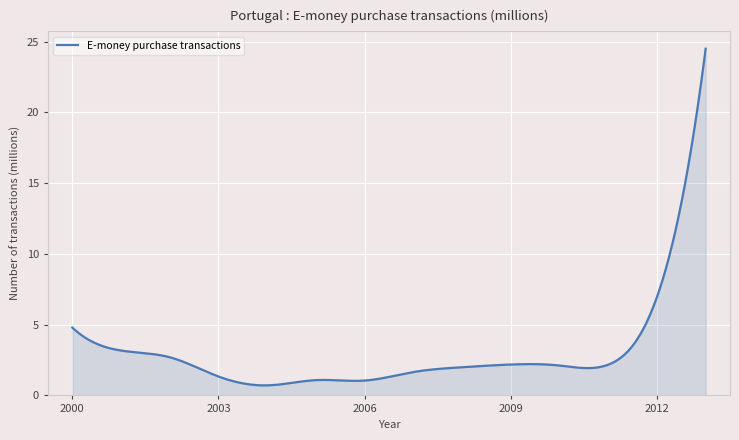

What is the maximum value shown in the chart?

24.5